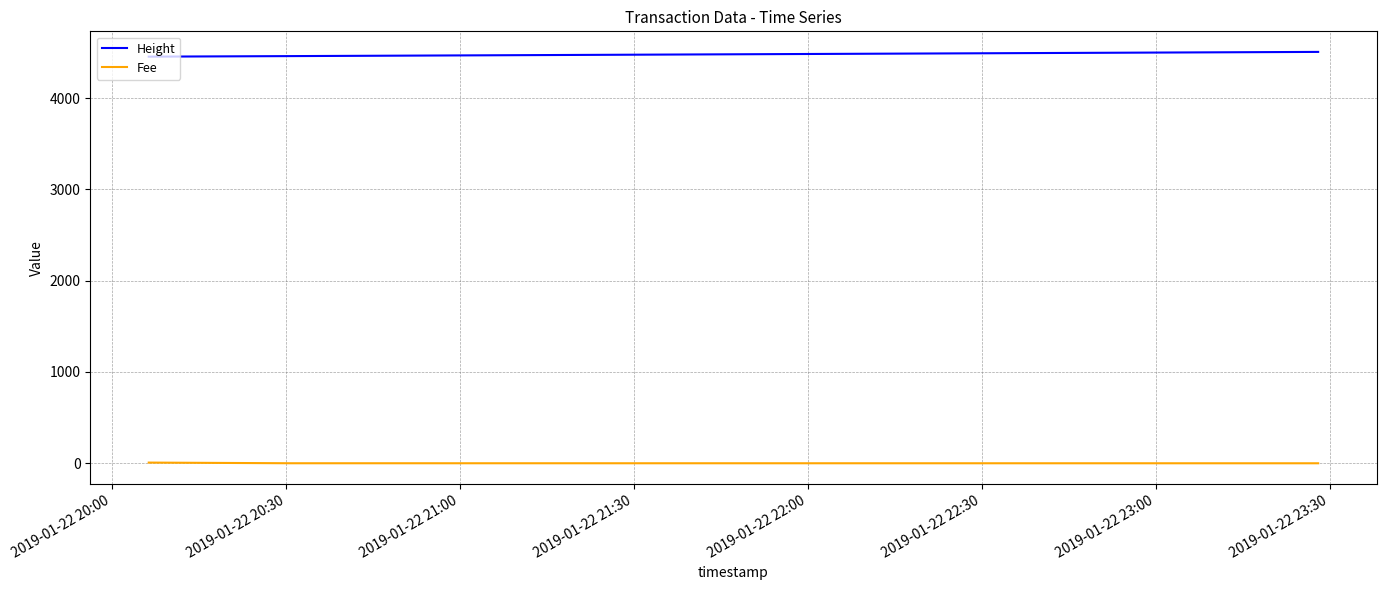

Rank the series by their average value, from highest to lowest.

Height, Fee